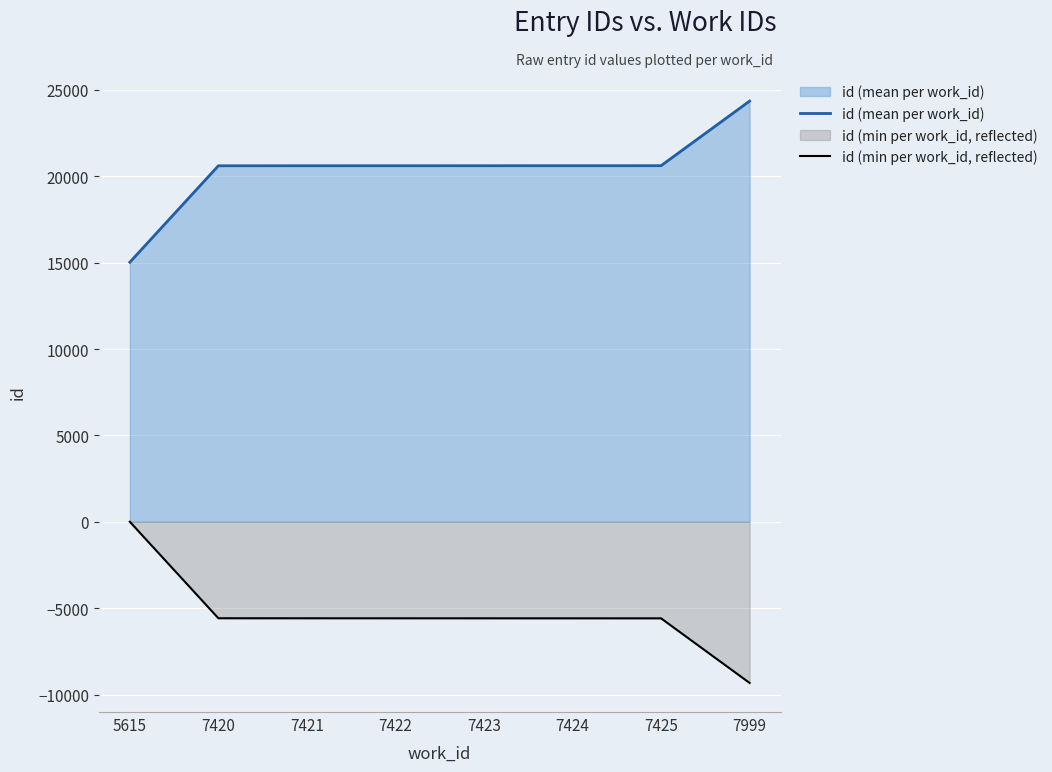

True or false: id (min per work_id, reflected) and id (mean per work_id) intersect in this chart.

False